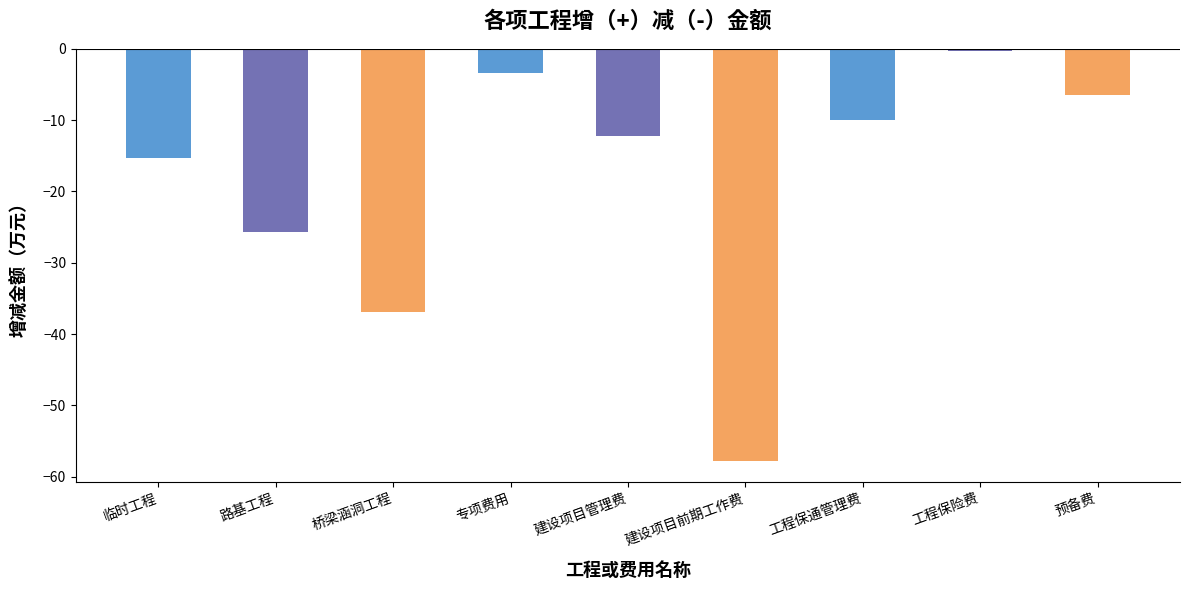

Where does the data first go above -12?

专项费用